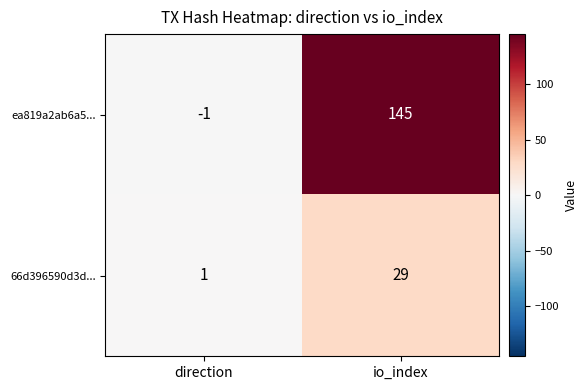

Which category has the lowest value in the ea819a2ab6a5... series?

direction